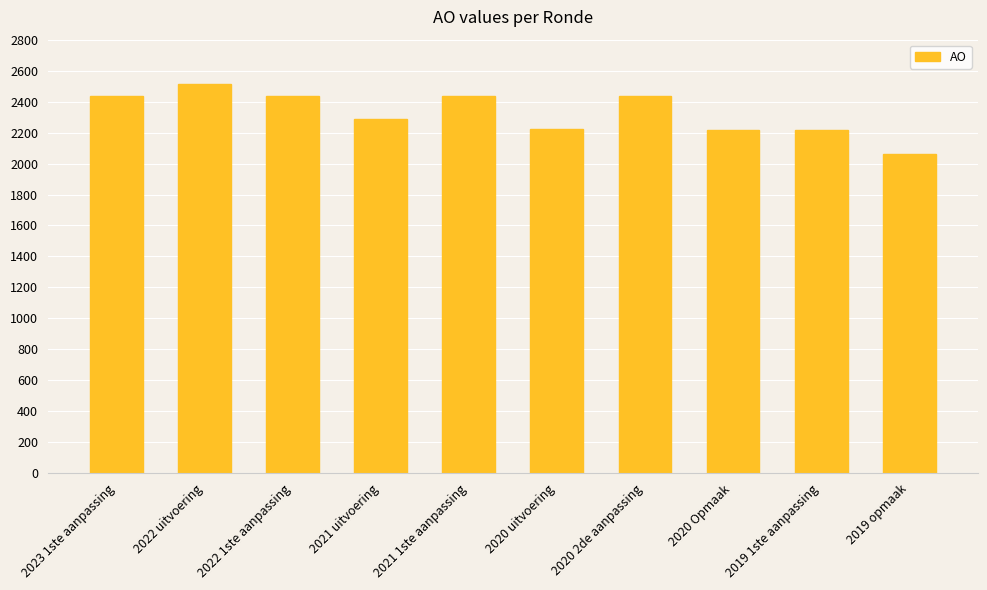

The value at 2021 1ste aanpassing is 1222. True or false?

False